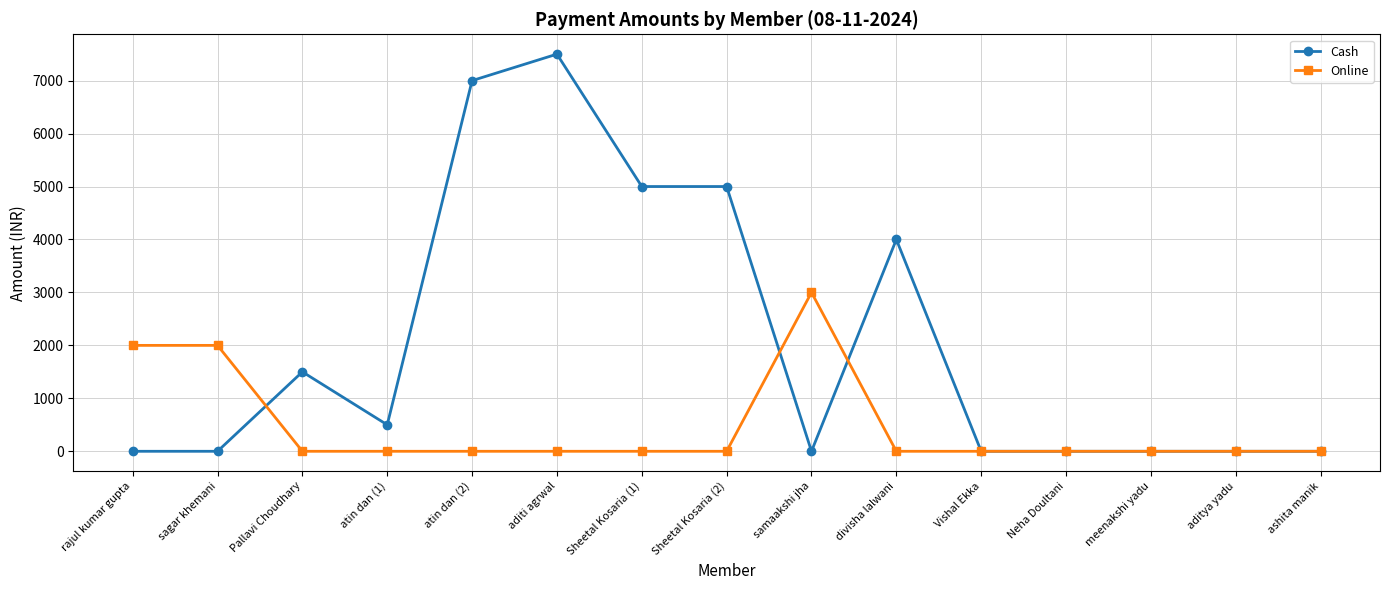

At which category is the sum across all series the highest?

aditi agrwal